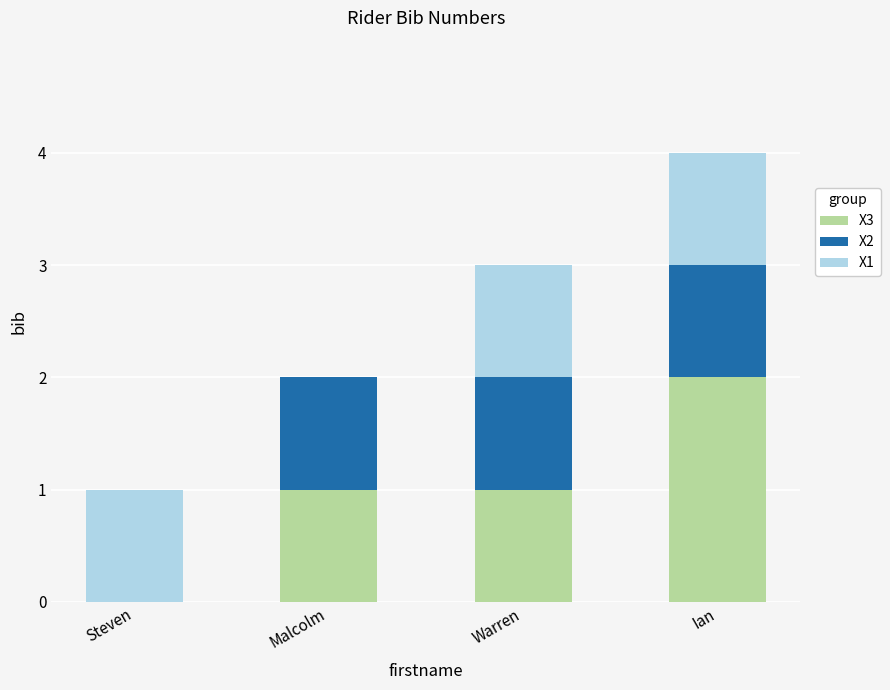

What is the sum of the X3 values at Ian and Warren?

3